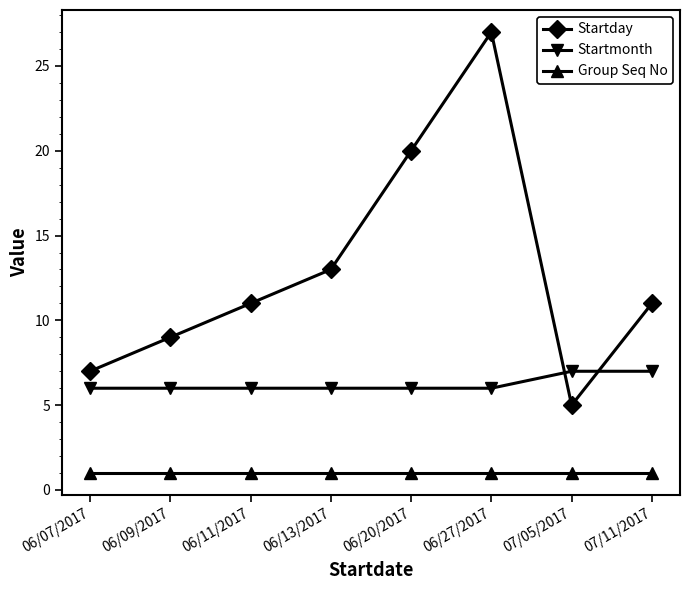

True or false: Startday has more than 2 points higher than both neighbors.

False